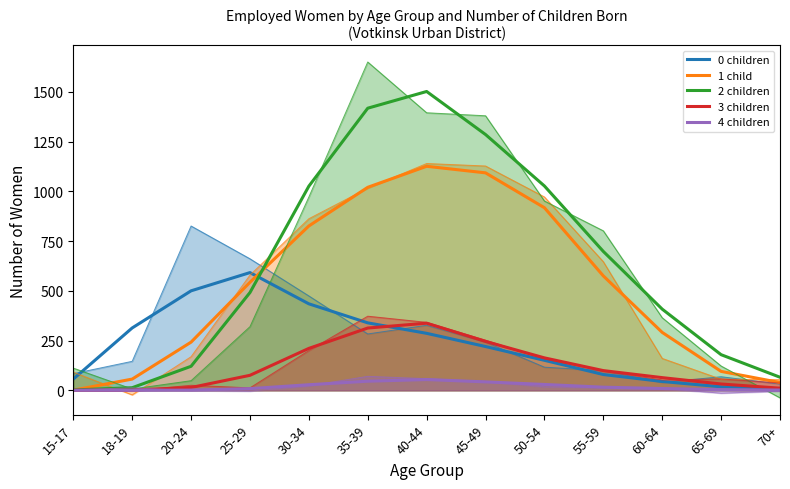

Reading left to right, transcribe all the data shown in this chart.

0 children: 56.3	313.3	500.0	591.7	434.7	339.0	286.3	220.0	150.7	79.3	44.3	17.7	7.7
1 child: 0.7	56.3	242.0	543.0	826.0	1020.3	1126.0	1093.0	917.7	575.0	291.0	95.0	39.0
2 children: 1.7	13.0	120.7	491.3	1026.0	1418.0	1502.0	1285.7	1027.0	698.0	408.0	179.0	65.7
3 children: 0.0	1.0	14.0	75.3	210.7	313.0	337.3	245.7	163.0	99.0	63.7	31.7	10.7
4 children: 0.0	0.0	1.0	8.3	28.0	45.7	54.0	42.3	29.3	15.7	9.0	3.3	1.3